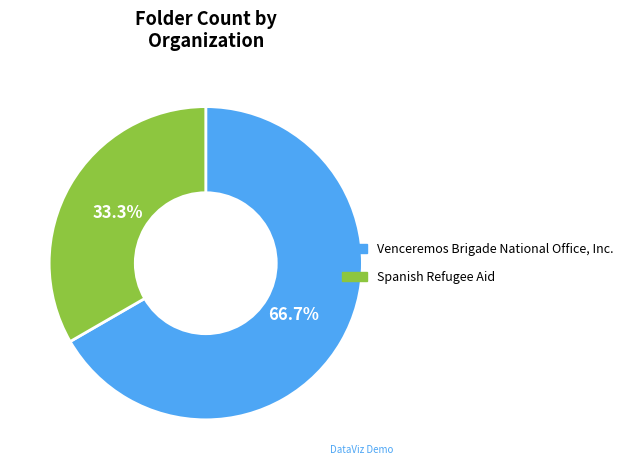

How much of the chart is everything except Venceremos Brigade National Office, Inc.?

33.3%